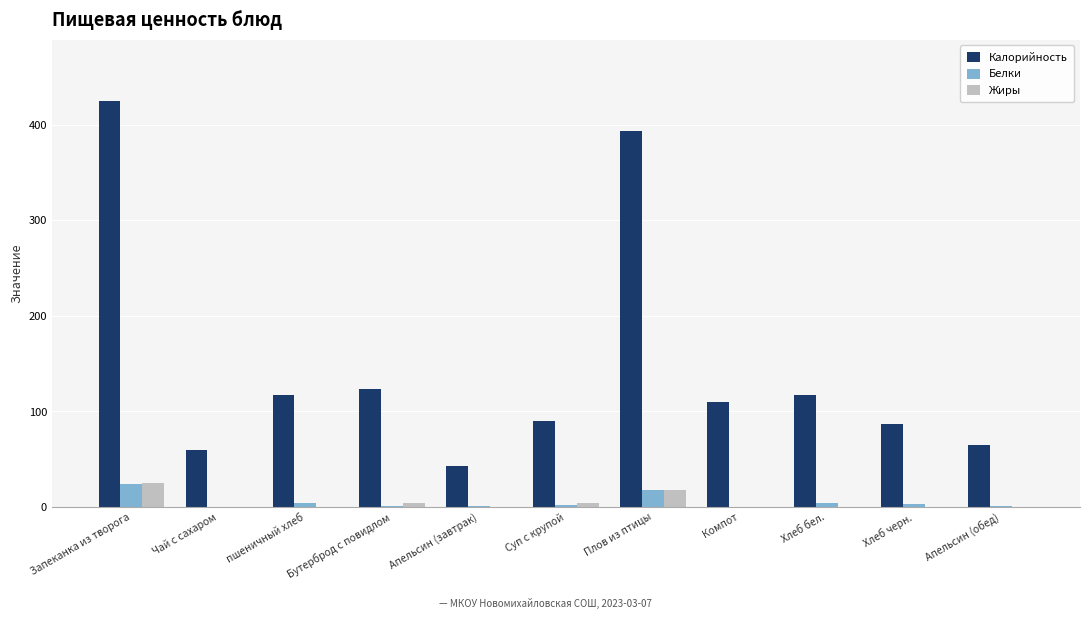

Which label corresponds to the largest value in the chart?

Запеканка из творога